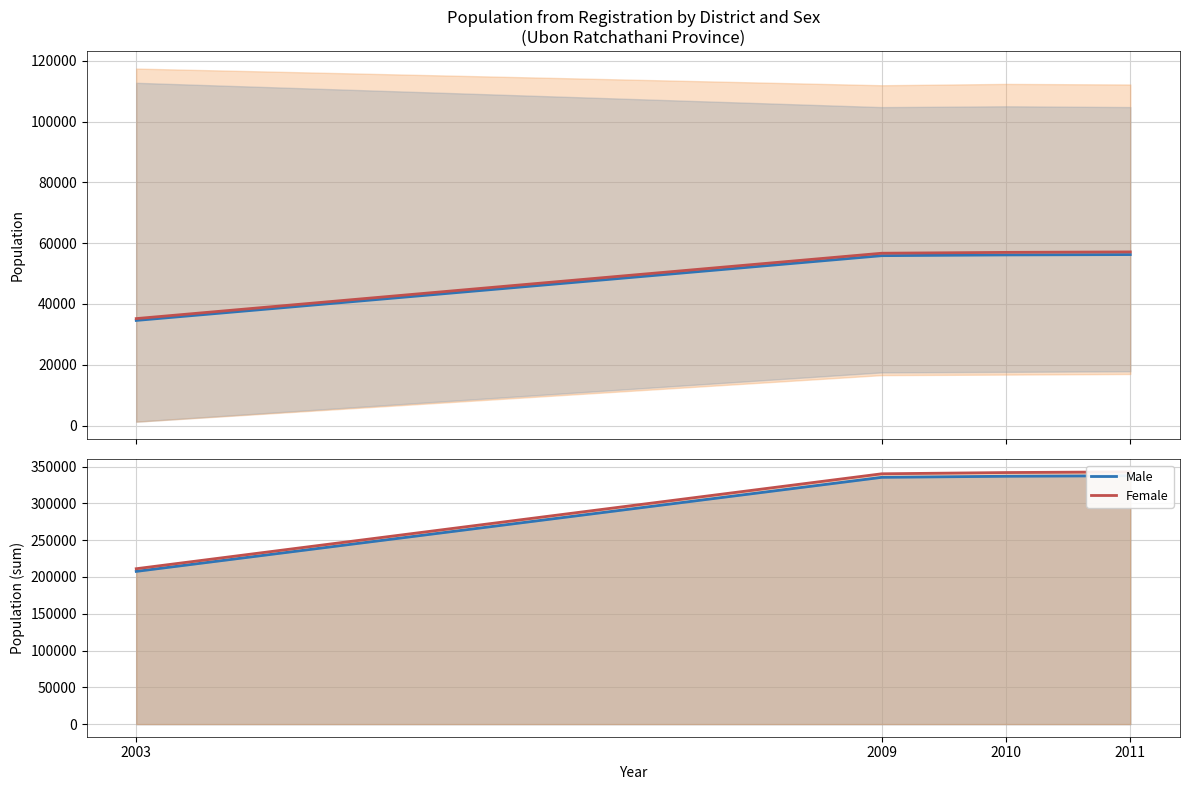

True or false: Female and Male total (mean) intersect in this chart.

False